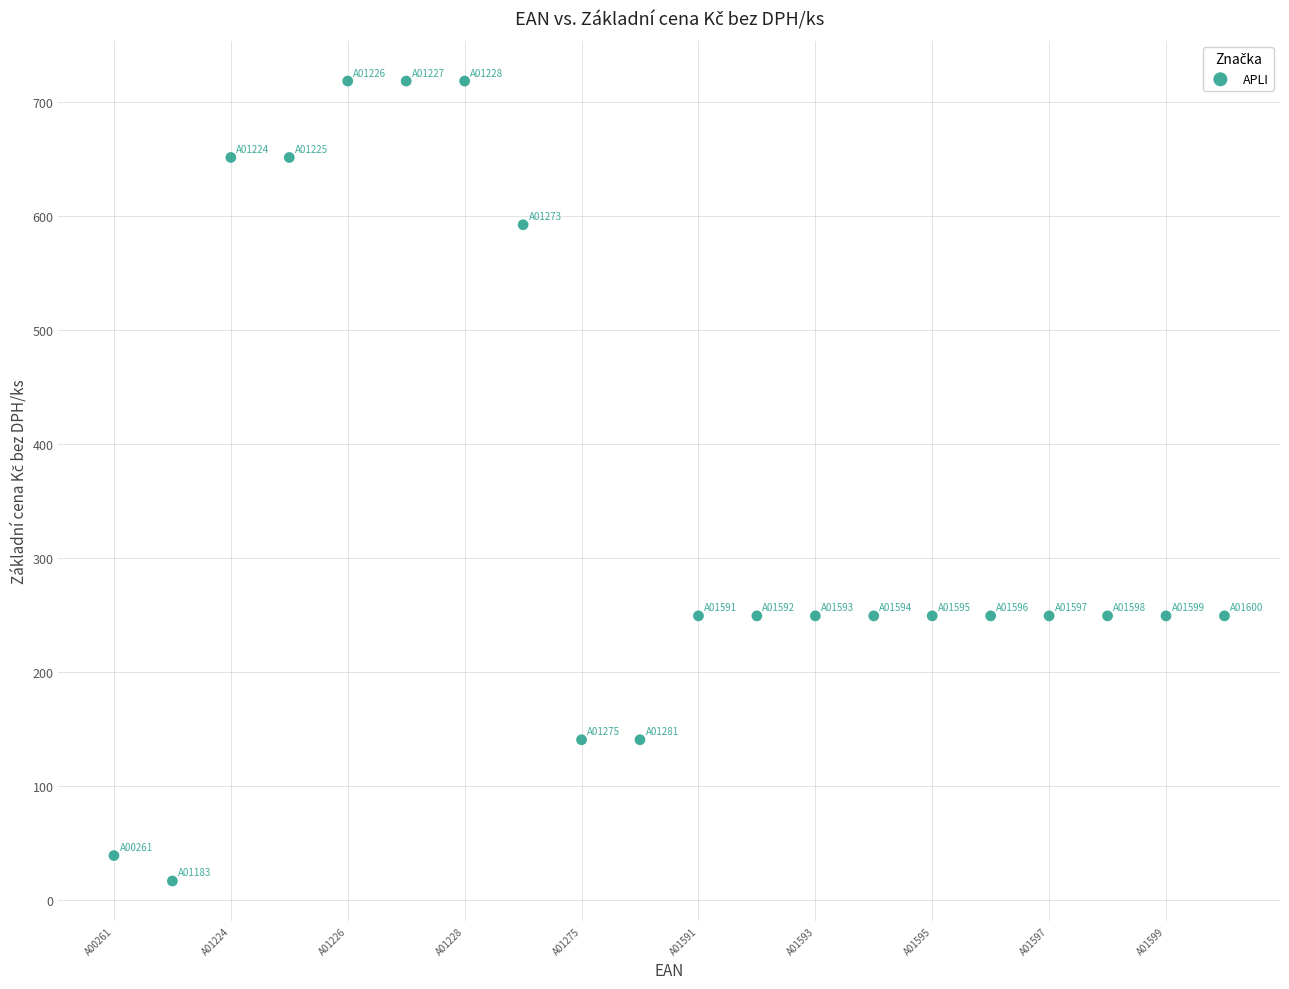

What is the range of Y values (max minus min)?

701.5